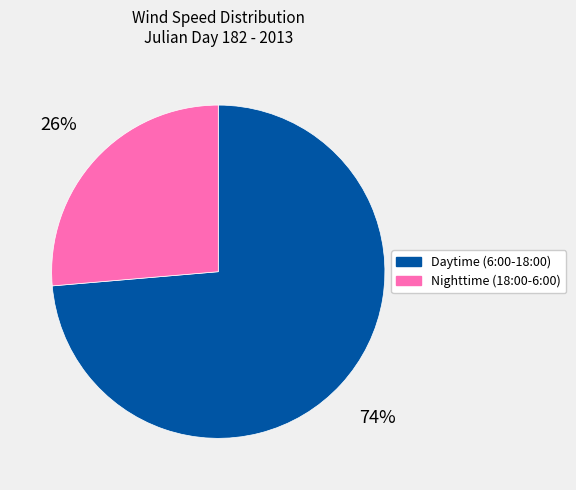

What percentage is the Nighttime (18:00-6:00) slice, to the nearest percent?

26%